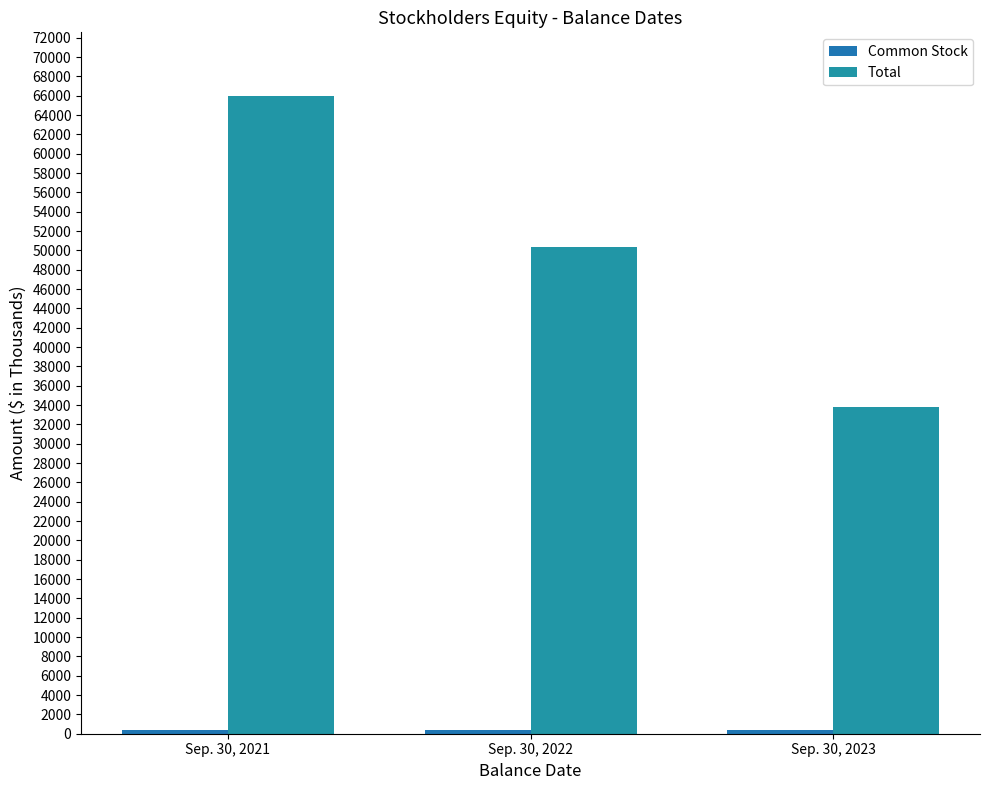

What is the difference between the highest and lowest values at Sep. 30, 2021?

65594